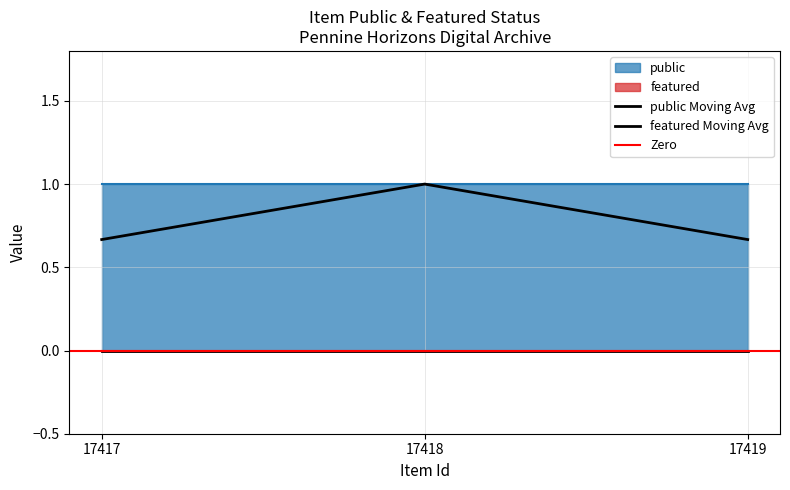

Which series has the largest total across all categories?

public